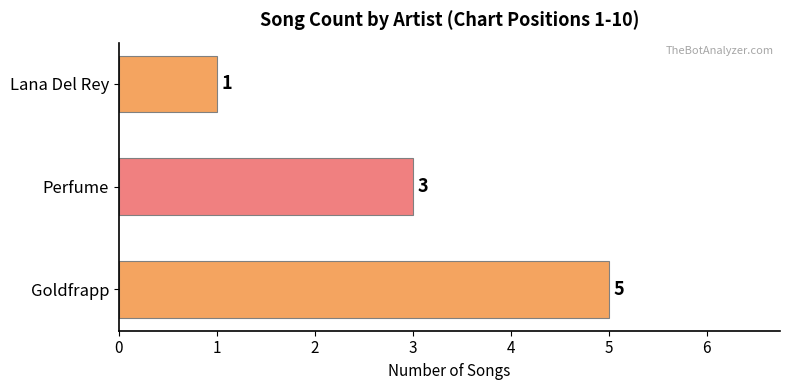

The value at Lana Del Rey is 0. True or false?

False